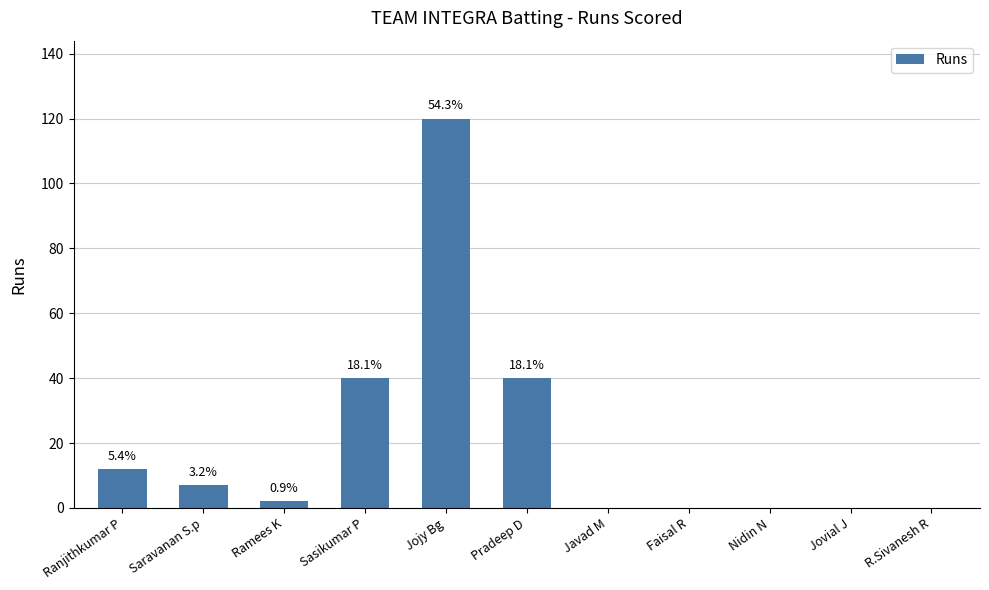

At which category does the chart reach its minimum across all series?

Javad M